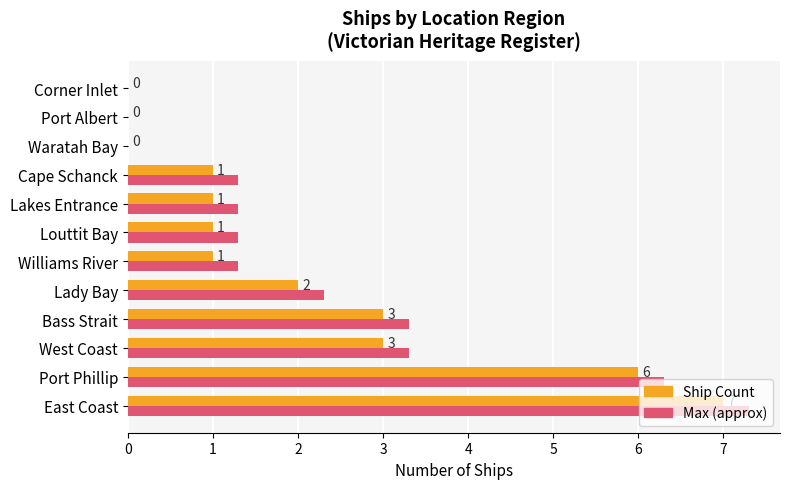

What is the highest value of the Ship Count series?

7.0